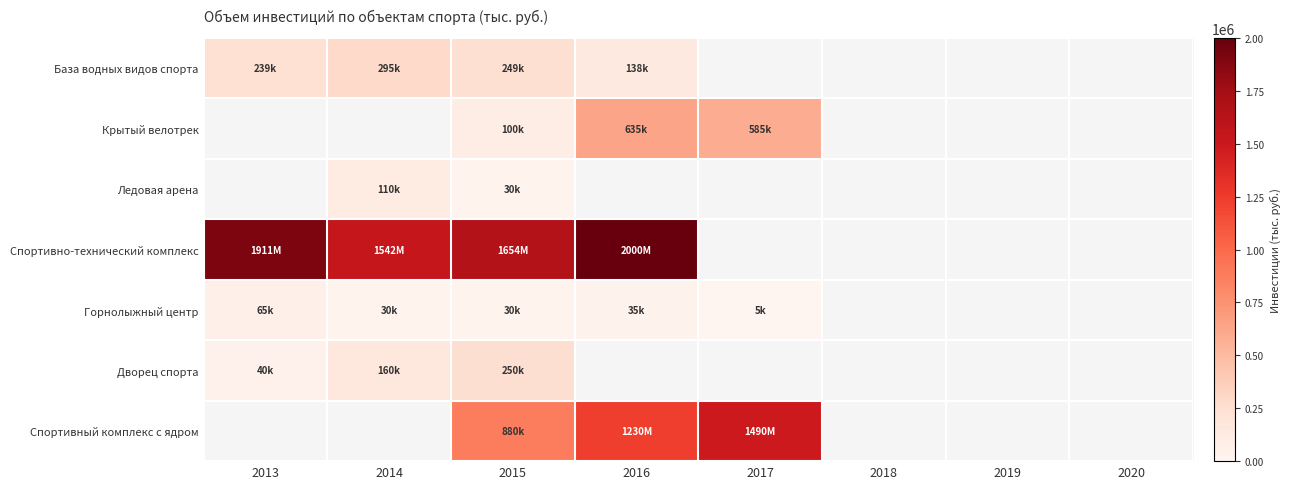

Which category has the lowest value across all series?

2017